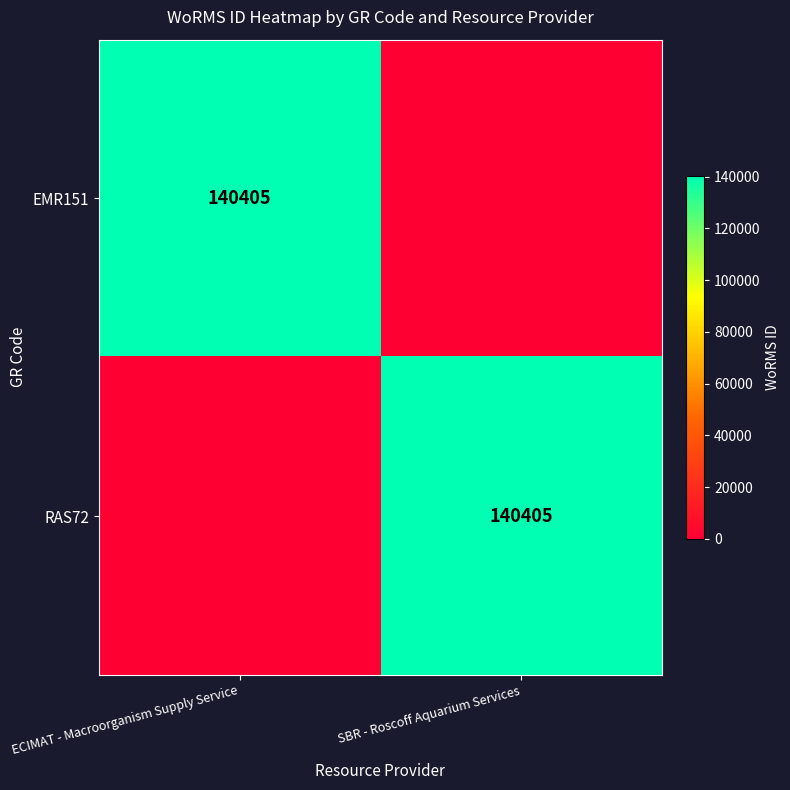

At which label does EMR151 reach its minimum?

SBR - Roscoff Aquarium Services